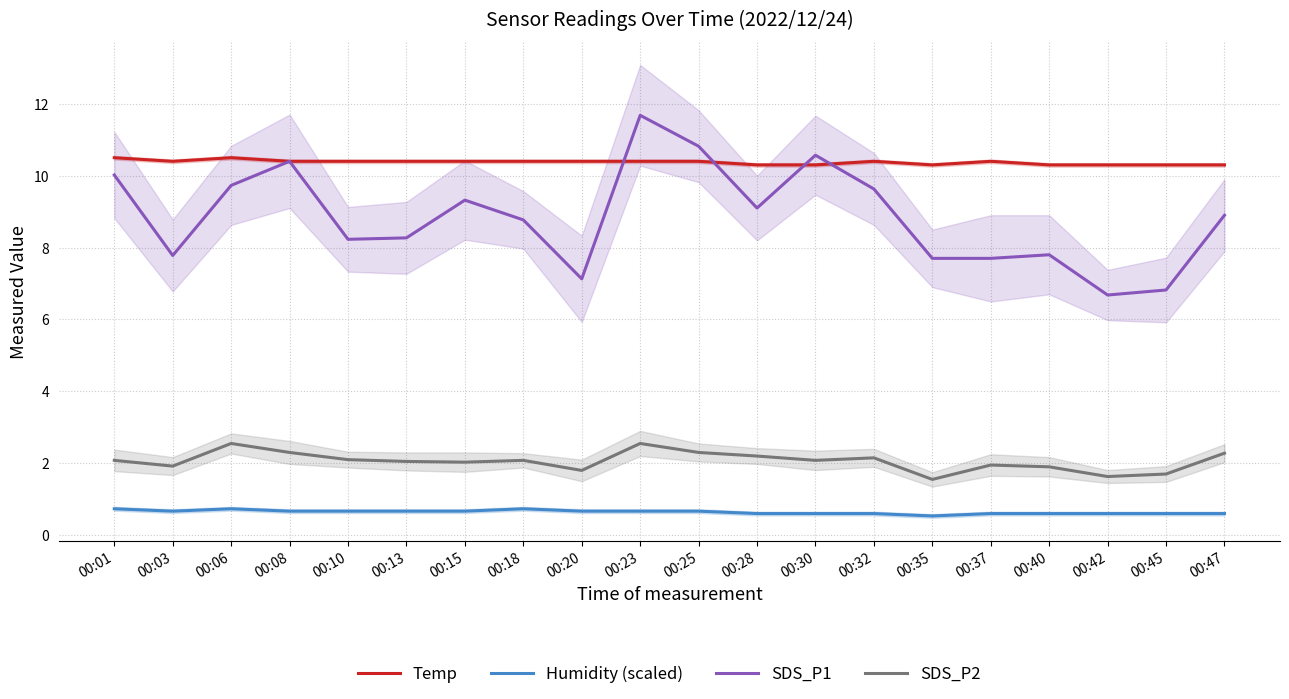

What is the difference between the highest and lowest values at 00:03?

9.7